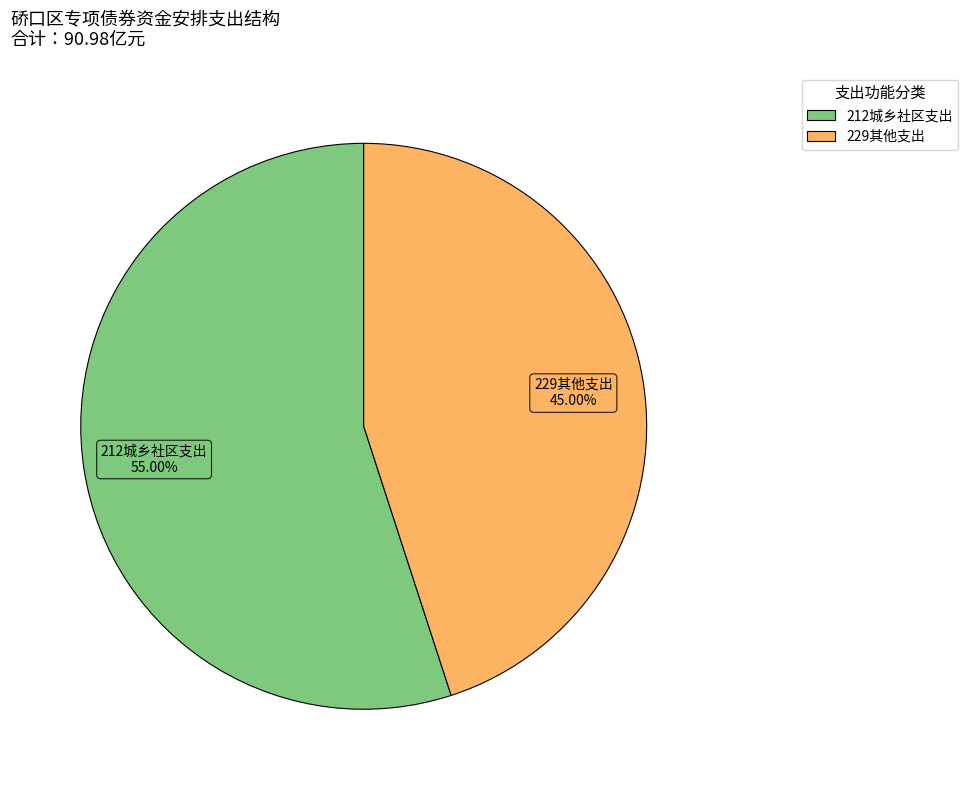

Is the sum of 229其他支出 and 212城乡社区支出 greater than half?

Yes